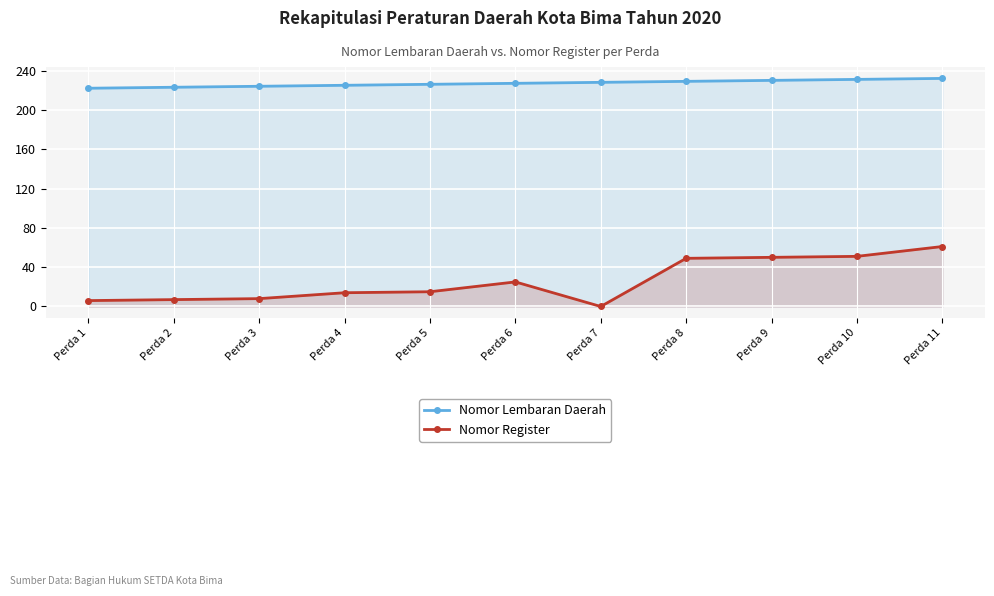

What is the spread (max minus min) of values at Perda 3?

216